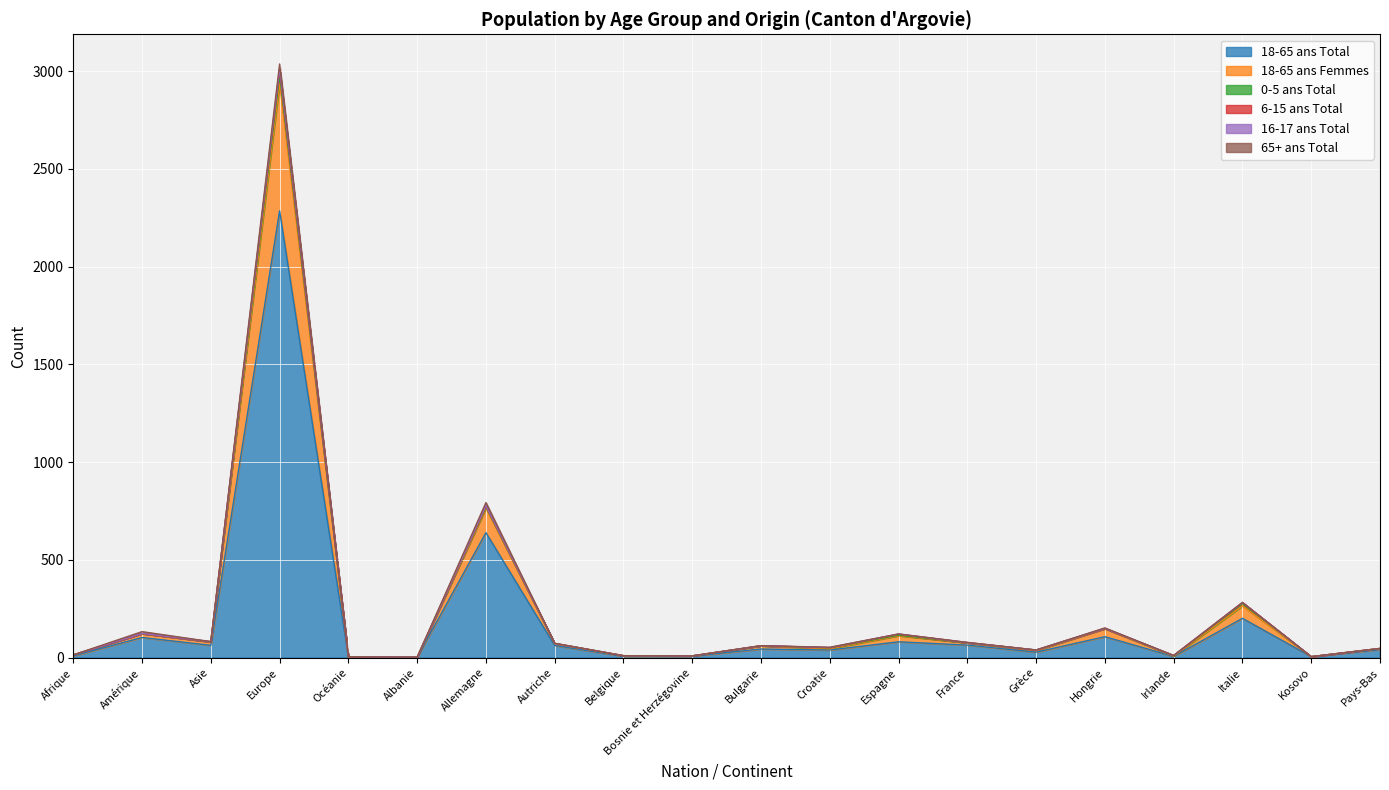

What is the sum of all 0-5 ans Total values?

76